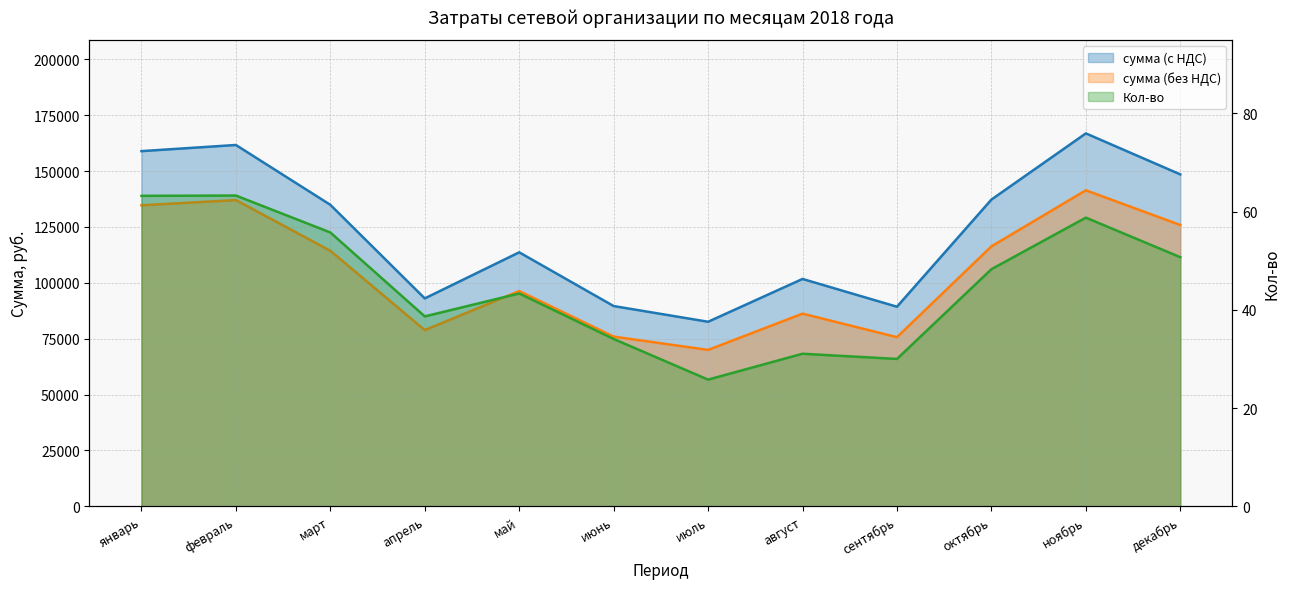

Rank the categories by Кол-во value from highest to lowest.

февраль, январь, ноябрь, март, декабрь, октябрь, май, апрель, июнь, август, сентябрь, июль